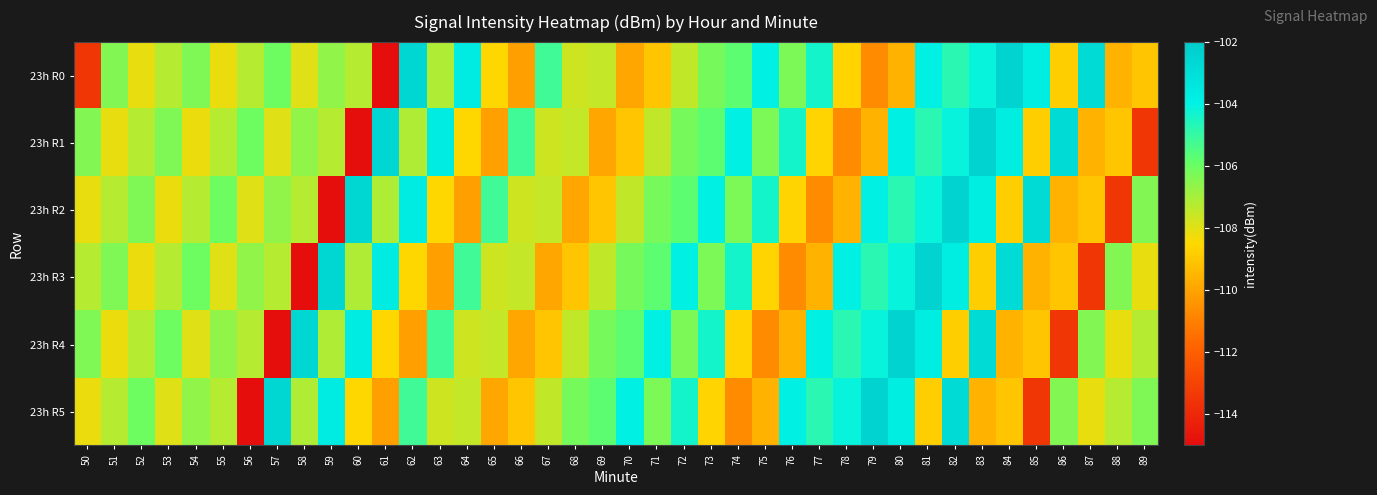

Reading right to left, list all the values displayed in this chart.

23h R0: 89=-109.0	88=-109.5	87=-102.8	86=-108.8	85=-103.7	84=-102.4	83=-104.1	82=-104.8	81=-103.8	80=-109.6	79=-110.7	78=-108.6	77=-104.3	76=-106.3	75=-103.9	74=-105.7	73=-106.2	72=-107.4	71=-109.0	70=-109.9	69=-107.5	68=-107.7	67=-105.2	66=-110.1	65=-108.5	64=-103.7	63=-107.2	62=-102.6	61=-114.9	60=-107.2	59=-106.6	58=-108.0	57=-106.1	56=-107.2	55=-108.2	54=-106.3	53=-107.3	52=-108.1	51=-106.4	50=-113.5
23h R1: 89=-113.5	88=-109.0	87=-109.5	86=-102.8	85=-108.8	84=-103.7	83=-102.4	82=-104.1	81=-104.8	80=-103.8	79=-109.6	78=-110.7	77=-108.6	76=-104.3	75=-106.3	74=-103.9	73=-105.7	72=-106.2	71=-107.4	70=-109.0	69=-109.9	68=-107.5	67=-107.7	66=-105.2	65=-110.1	64=-108.5	63=-103.7	62=-107.2	61=-102.6	60=-114.9	59=-107.2	58=-106.6	57=-108.0	56=-106.1	55=-107.2	54=-108.2	53=-106.3	52=-107.3	51=-108.1	50=-106.4
23h R2: 89=-106.4	88=-113.5	87=-109.0	86=-109.5	85=-102.8	84=-108.8	83=-103.7	82=-102.4	81=-104.1	80=-104.8	79=-103.8	78=-109.6	77=-110.7	76=-108.6	75=-104.3	74=-106.3	73=-103.9	72=-105.7	71=-106.2	70=-107.4	69=-109.0	68=-109.9	67=-107.5	66=-107.7	65=-105.2	64=-110.1	63=-108.5	62=-103.7	61=-107.2	60=-102.6	59=-114.9	58=-107.2	57=-106.6	56=-108.0	55=-106.1	54=-107.2	53=-108.2	52=-106.3	51=-107.3	50=-108.1
23h R3: 89=-108.1	88=-106.4	87=-113.5	86=-109.0	85=-109.5	84=-102.8	83=-108.8	82=-103.7	81=-102.4	80=-104.1	79=-104.8	78=-103.8	77=-109.6	76=-110.7	75=-108.6	74=-104.3	73=-106.3	72=-103.9	71=-105.7	70=-106.2	69=-107.4	68=-109.0	67=-109.9	66=-107.5	65=-107.7	64=-105.2	63=-110.1	62=-108.5	61=-103.7	60=-107.2	59=-102.6	58=-114.9	57=-107.2	56=-106.6	55=-108.0	54=-106.1	53=-107.2	52=-108.2	51=-106.3	50=-107.3
23h R4: 89=-107.3	88=-108.1	87=-106.4	86=-113.5	85=-109.0	84=-109.5	83=-102.8	82=-108.8	81=-103.7	80=-102.4	79=-104.1	78=-104.8	77=-103.8	76=-109.6	75=-110.7	74=-108.6	73=-104.3	72=-106.3	71=-103.9	70=-105.7	69=-106.2	68=-107.4	67=-109.0	66=-109.9	65=-107.5	64=-107.7	63=-105.2	62=-110.1	61=-108.5	60=-103.7	59=-107.2	58=-102.6	57=-114.9	56=-107.2	55=-106.6	54=-108.0	53=-106.1	52=-107.2	51=-108.2	50=-106.3
23h R5: 89=-106.3	88=-107.3	87=-108.1	86=-106.4	85=-113.5	84=-109.0	83=-109.5	82=-102.8	81=-108.8	80=-103.7	79=-102.4	78=-104.1	77=-104.8	76=-103.8	75=-109.6	74=-110.7	73=-108.6	72=-104.3	71=-106.3	70=-103.9	69=-105.7	68=-106.2	67=-107.4	66=-109.0	65=-109.9	64=-107.5	63=-107.7	62=-105.2	61=-110.1	60=-108.5	59=-103.7	58=-107.2	57=-102.6	56=-114.9	55=-107.2	54=-106.6	53=-108.0	52=-106.1	51=-107.2	50=-108.2